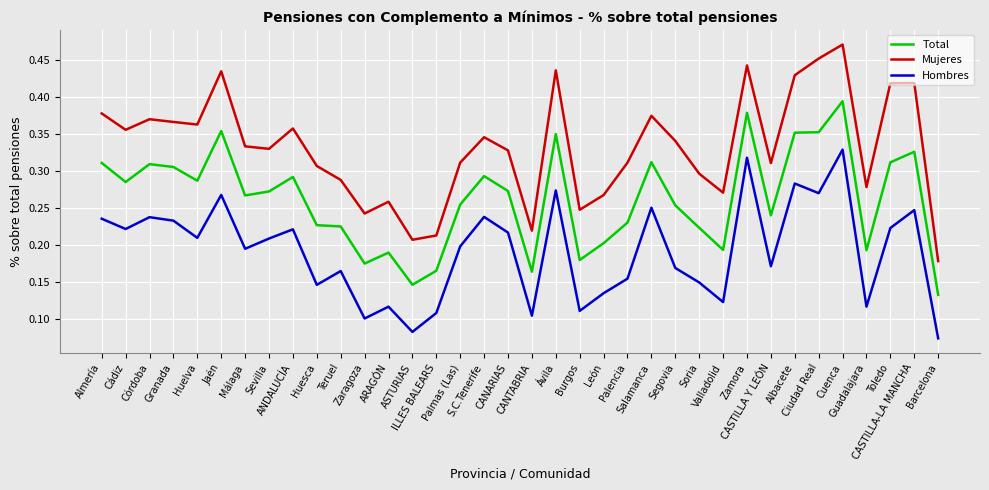

Which series has the largest total across all categories?

Mujeres